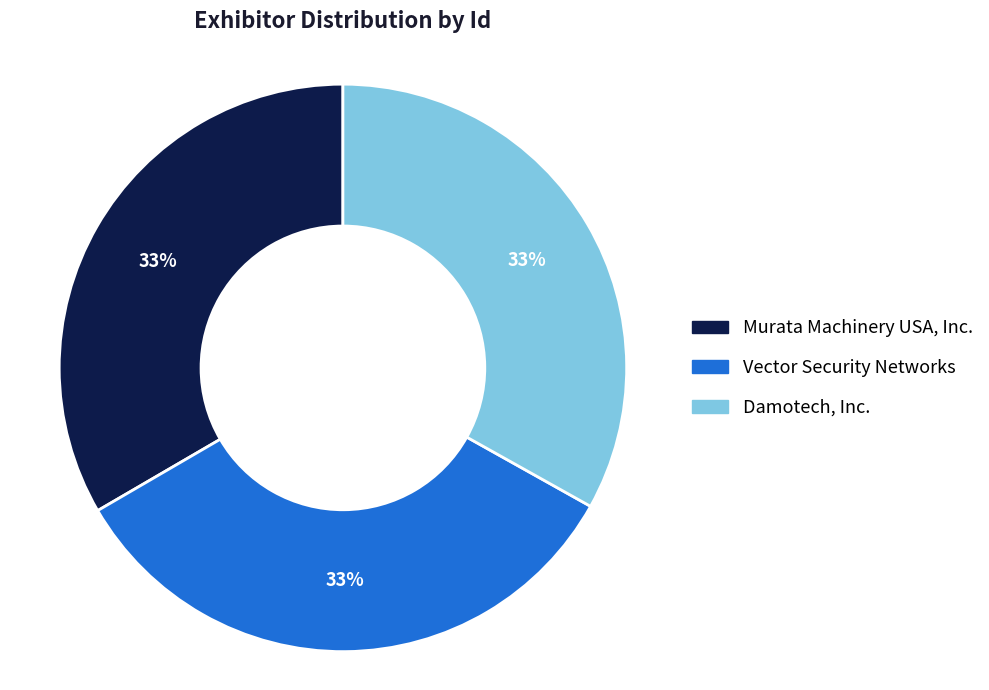

Is Murata Machinery USA, Inc. the majority of the pie?

No